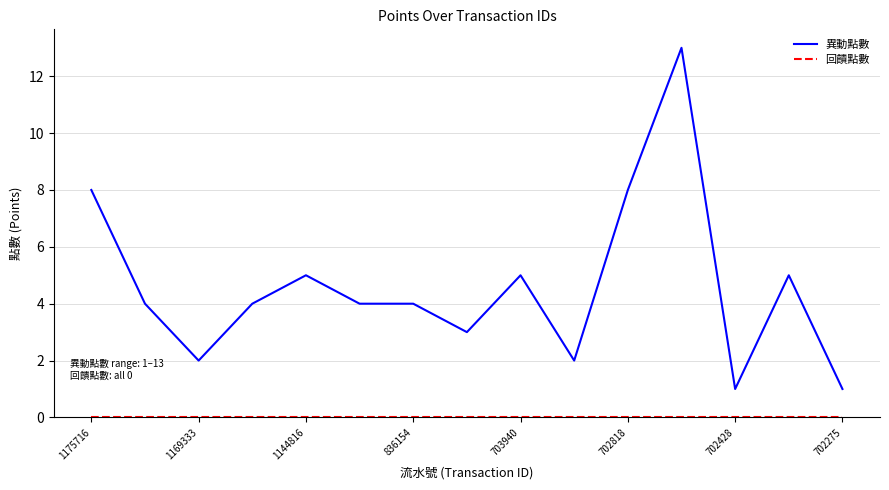

What is the greatest value displayed?

13